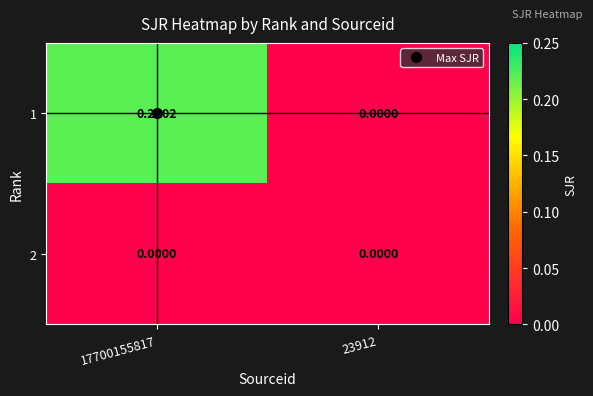

Is the value of 2 at 17700155817 greater than the value of 1 at 17700155817?

No